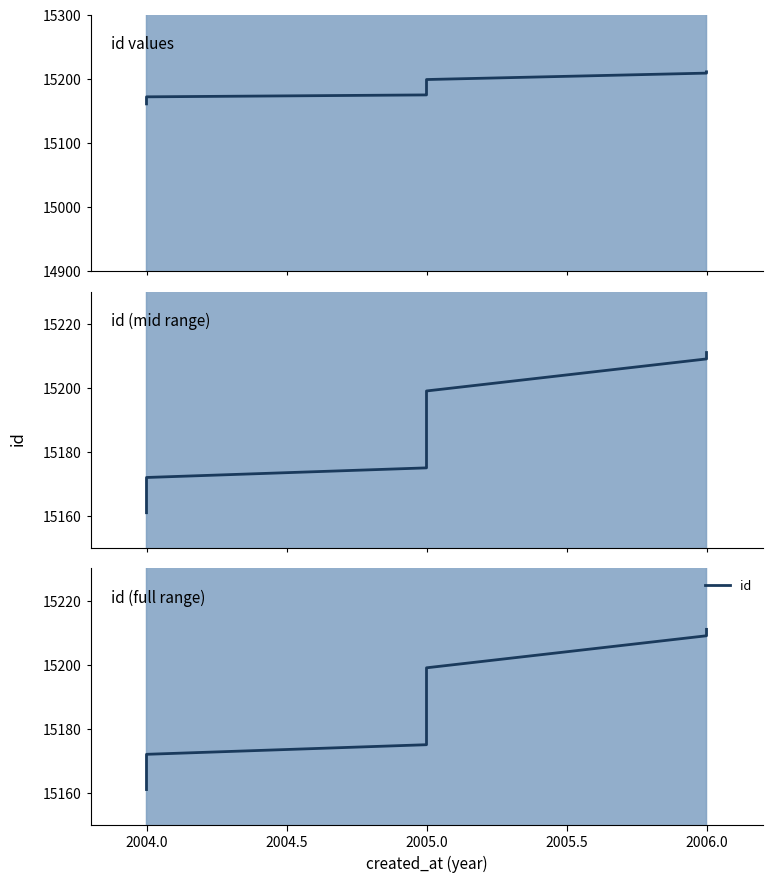

What is the average value?

15190